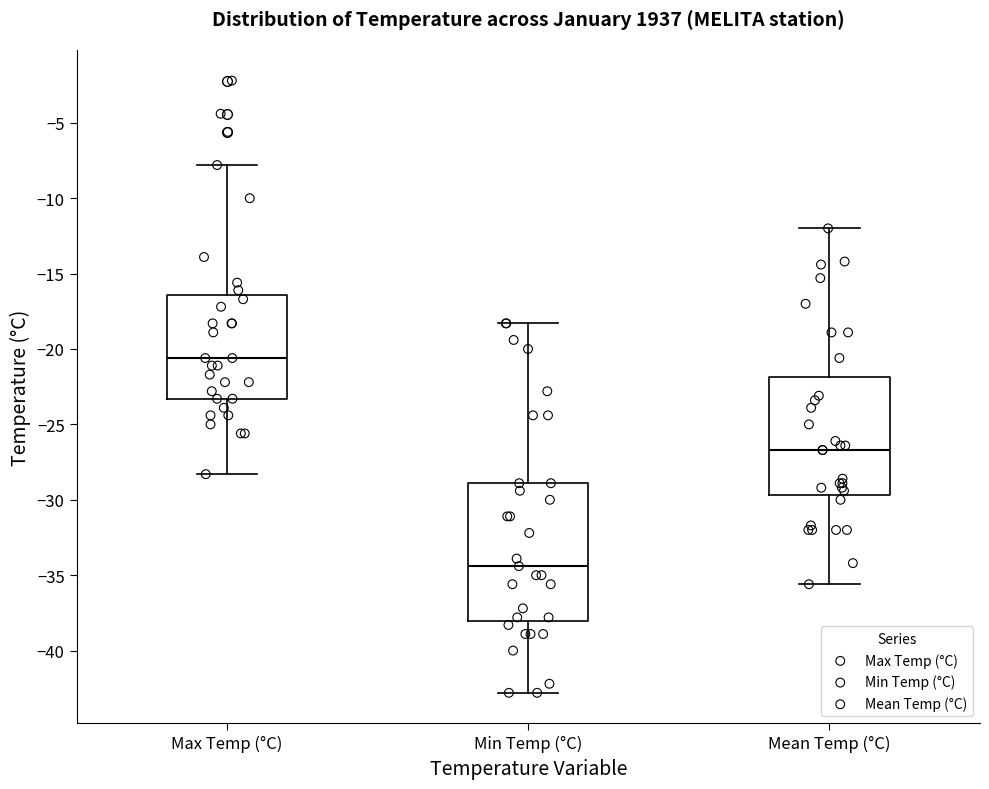

Where does the upper whisker of the box for Max Temp (°C) end on the y-axis? The values are not printed on the chart, so give them approximately, as read against the axis.

-8.0